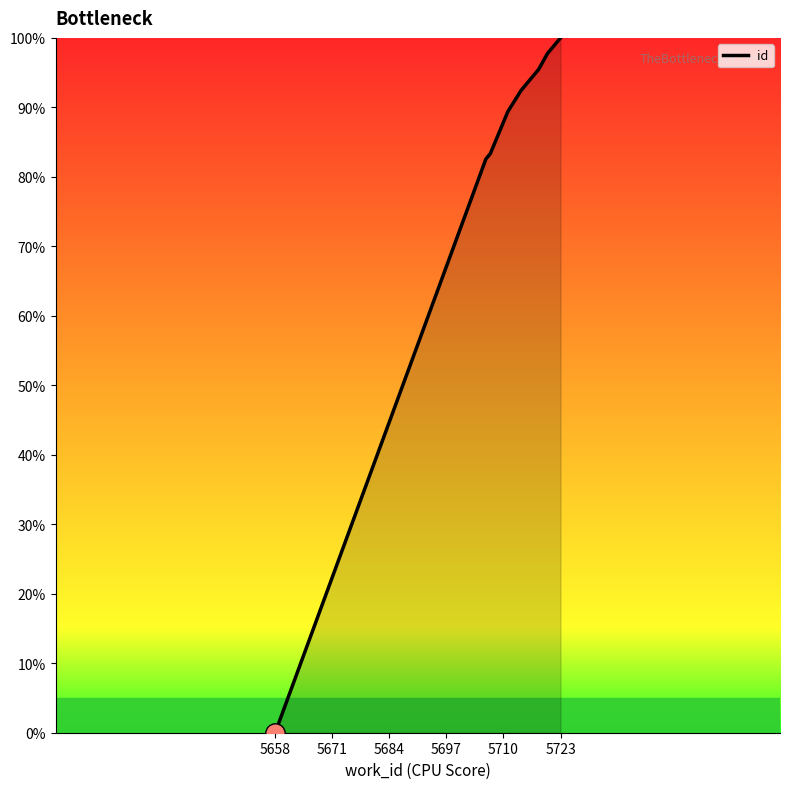

What is the average value?

83.0